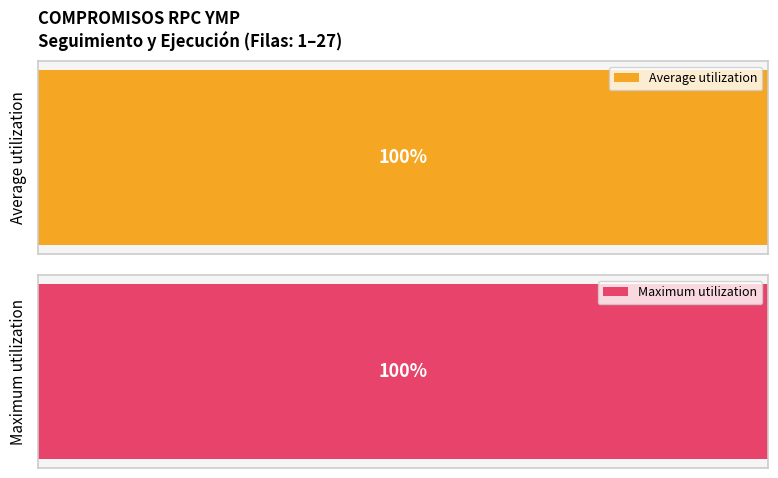

The Maximum utilization series shows 5 at 12. True or false?

False